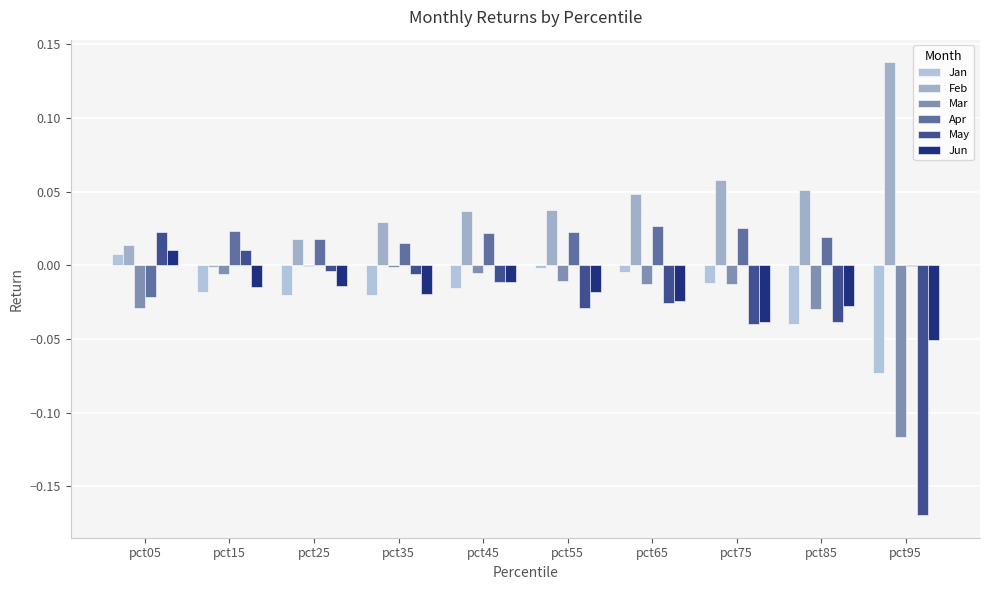

How many categories are shown in the chart?

10